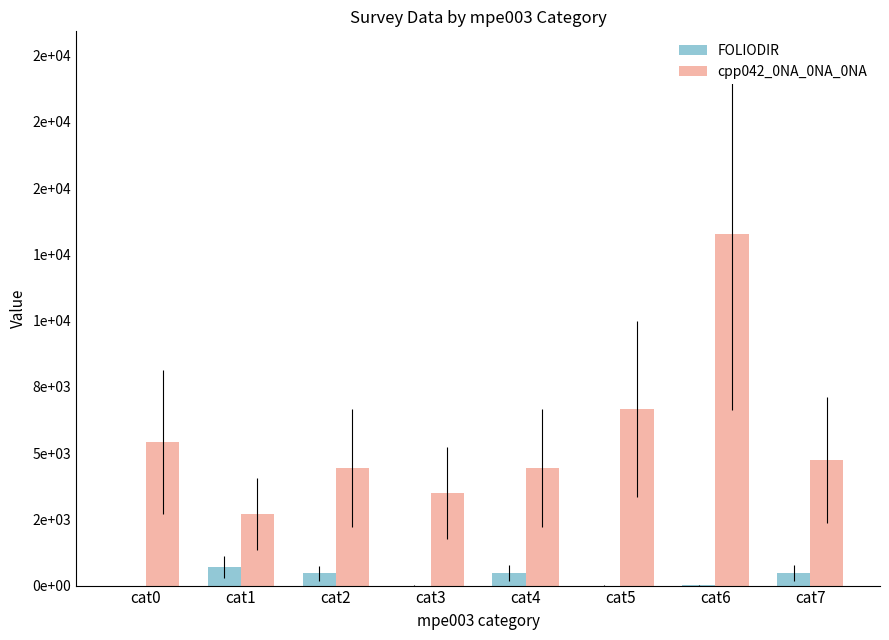

Are the bars horizontal?

No